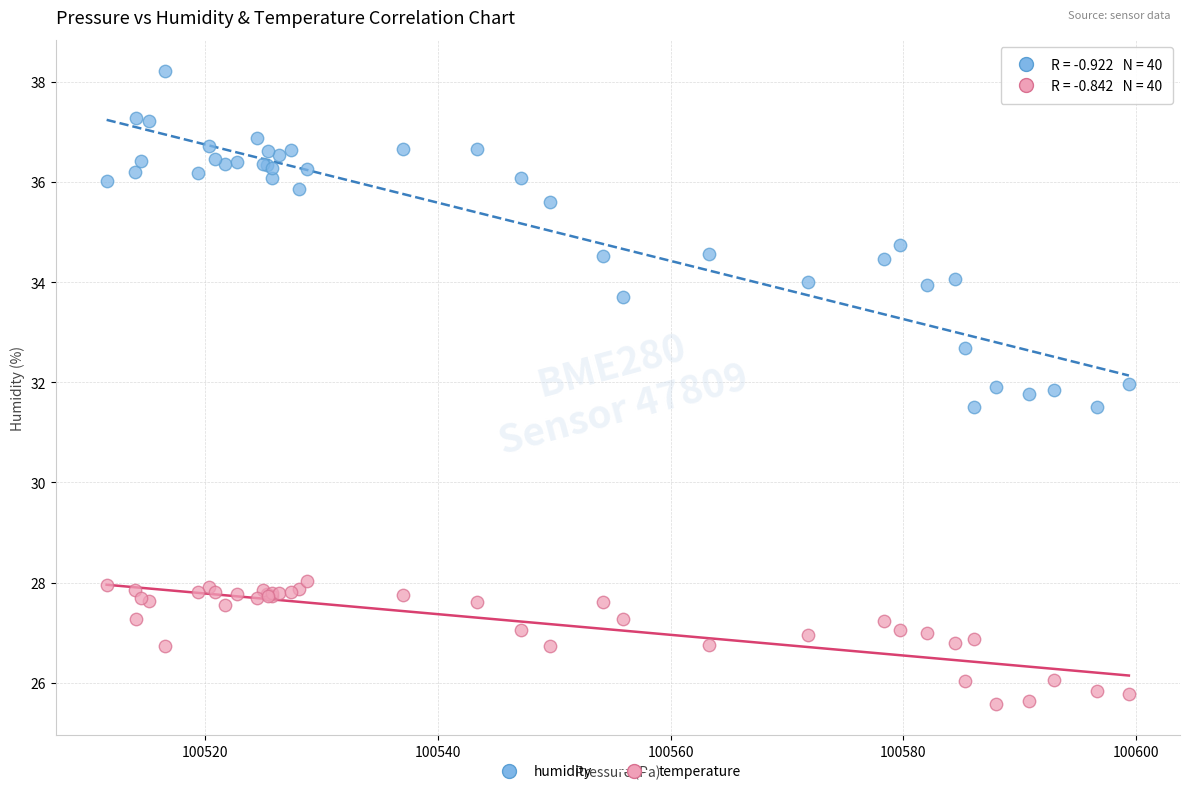

What is the X range (max minus min) for the scatter plot?

87.9